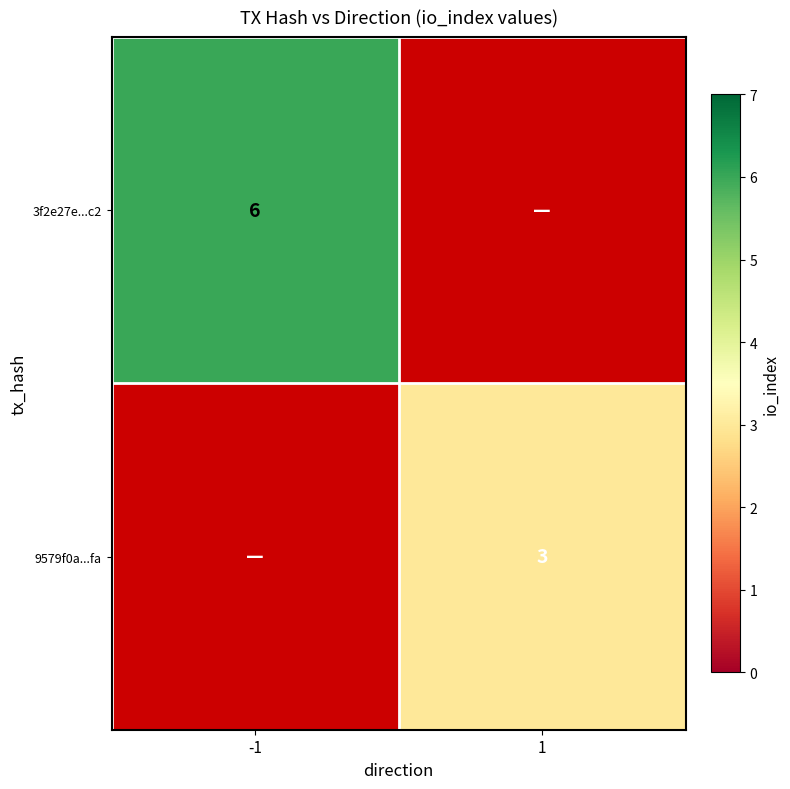

Which label corresponds to the smallest value in the chart?

1